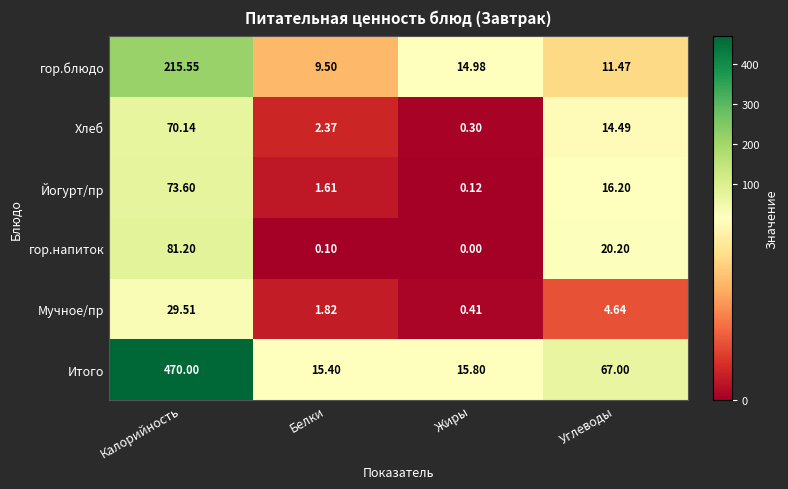

Which category has the highest value in the гор.блюдо series?

Калорийность